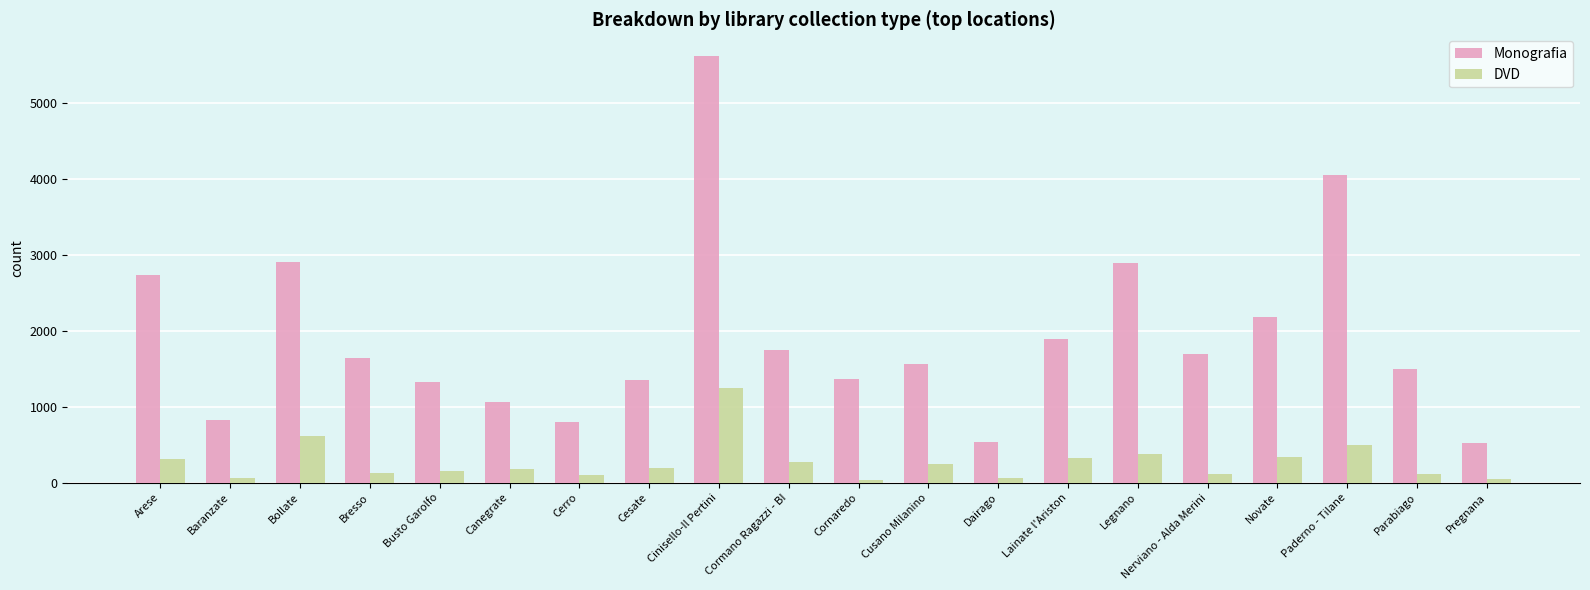

Between Baranzate and Cesate, which series saw the biggest shift?

Monografia